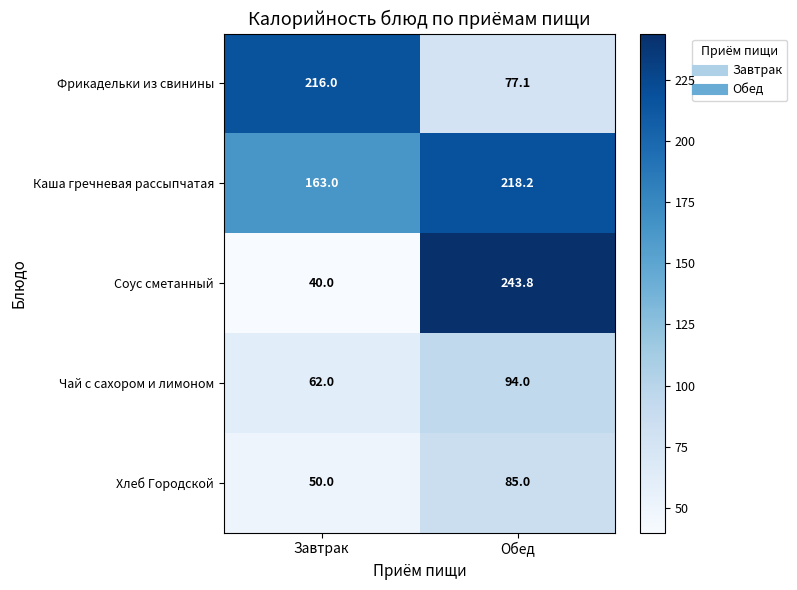

What is the maximum value shown in the chart?

243.8